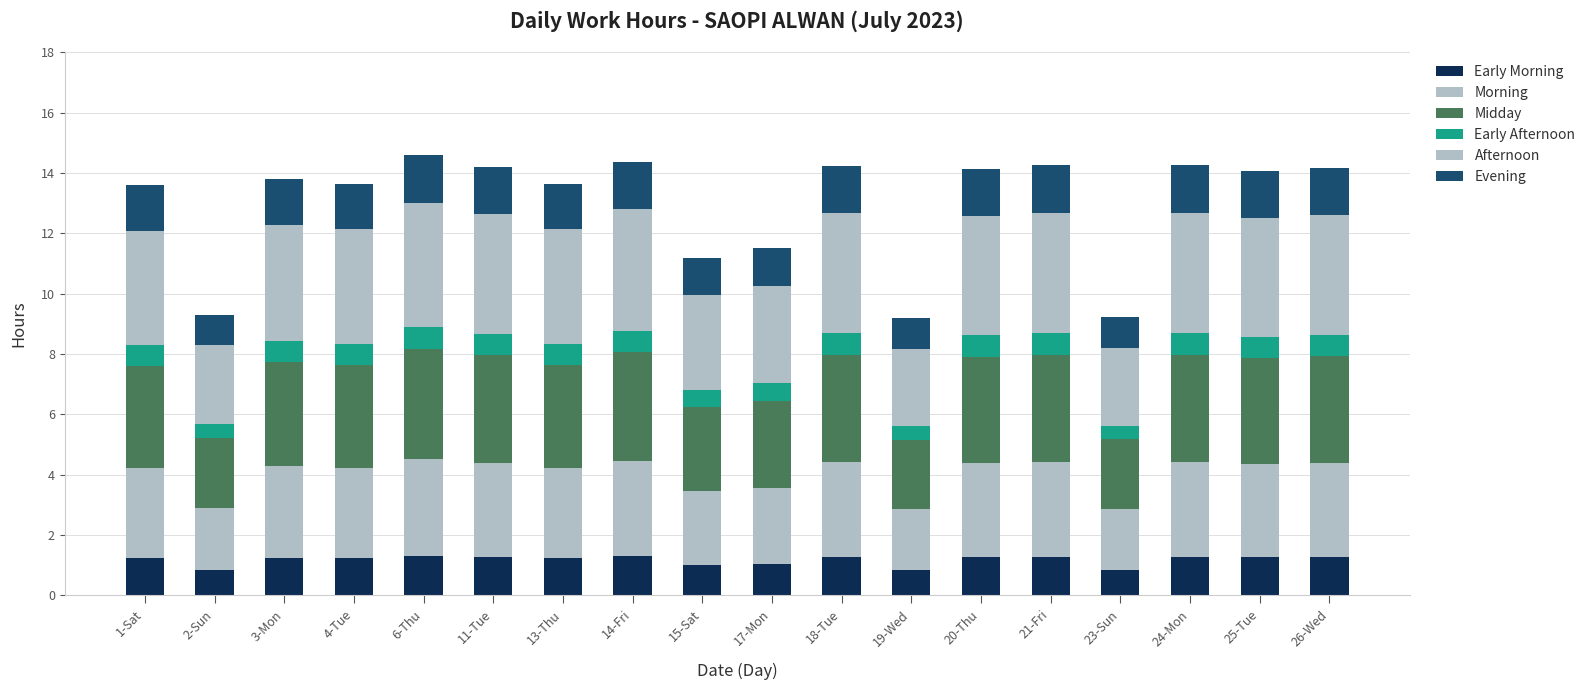

Where does the Early Morning series first go above 1?

1-Sat